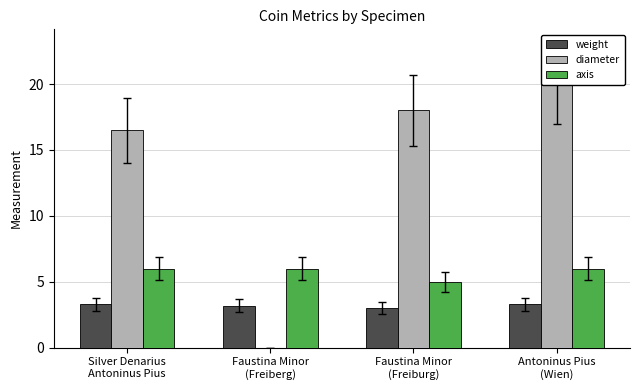

Between Faustina Minor
(Freiberg) and Antoninus Pius
(Wien), which series saw the biggest shift?

diameter